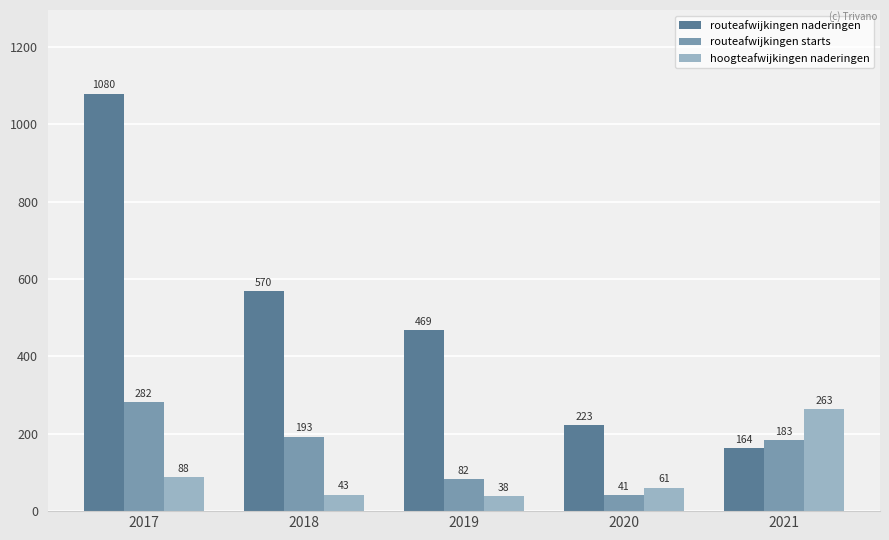

What is the value of the routeafwijkingen starts bar at the 5th from the left?

183